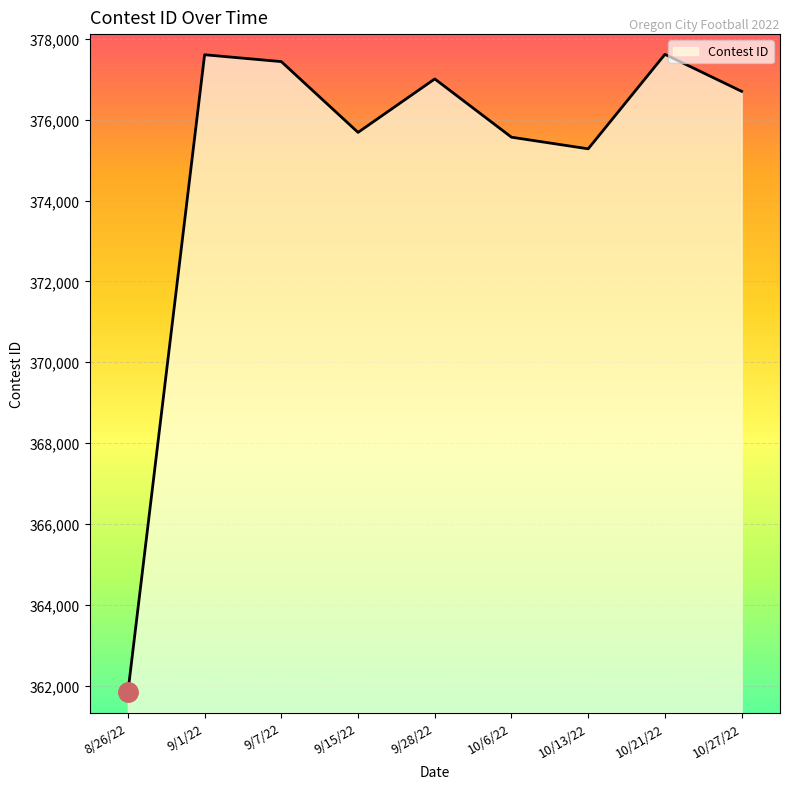

Is it true that the value at 9/7/22 is 613876?

False